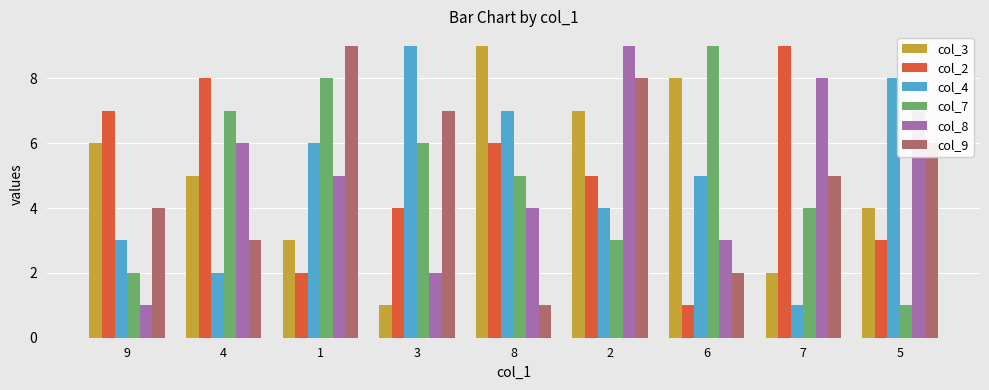

What position from the left is 5?

9